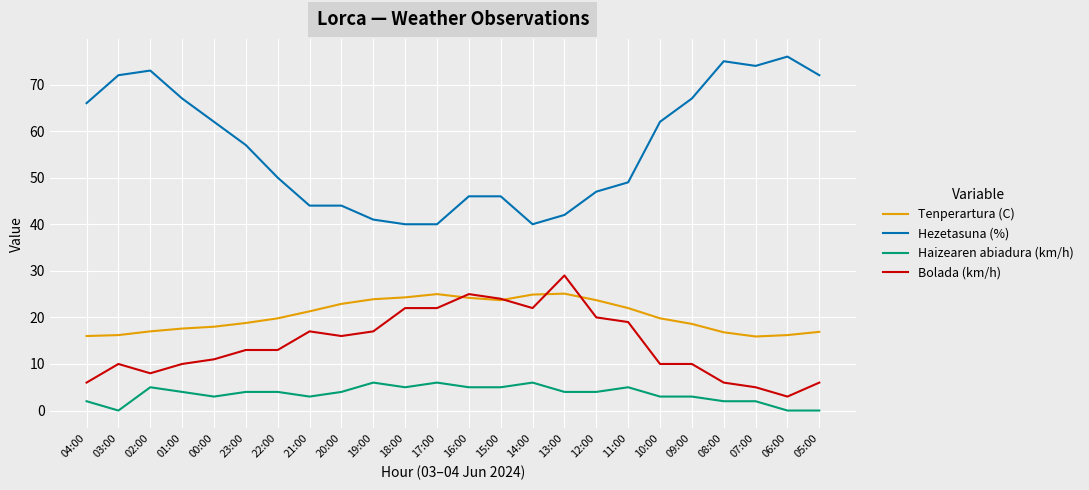

What is the spread (max minus min) of values at 10:00?

59.0